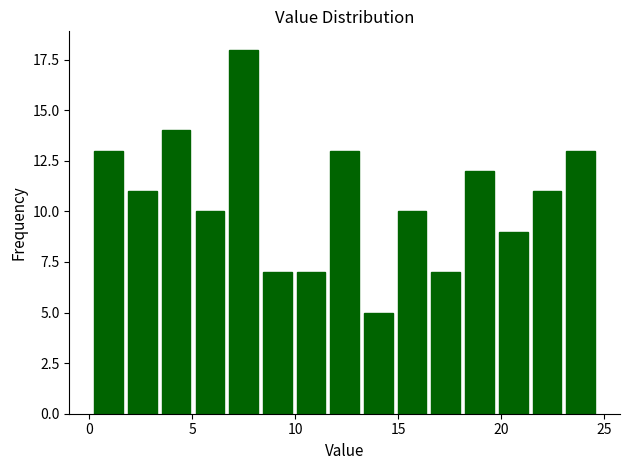

Read against the x-axis, roughly where is the centre of the tallest bar?

7.5